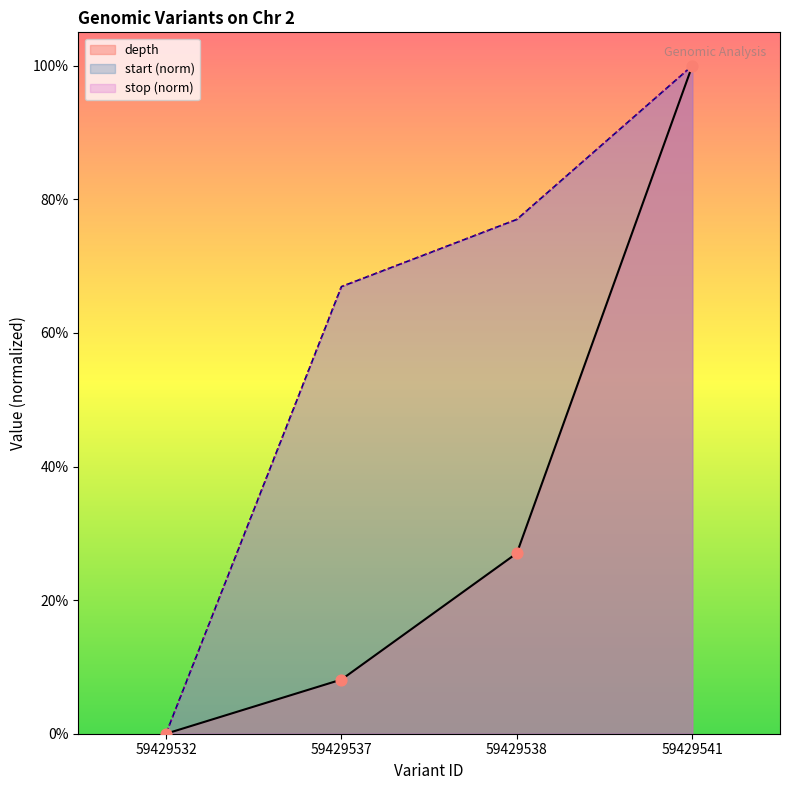

Which series has the largest total across all categories?

start